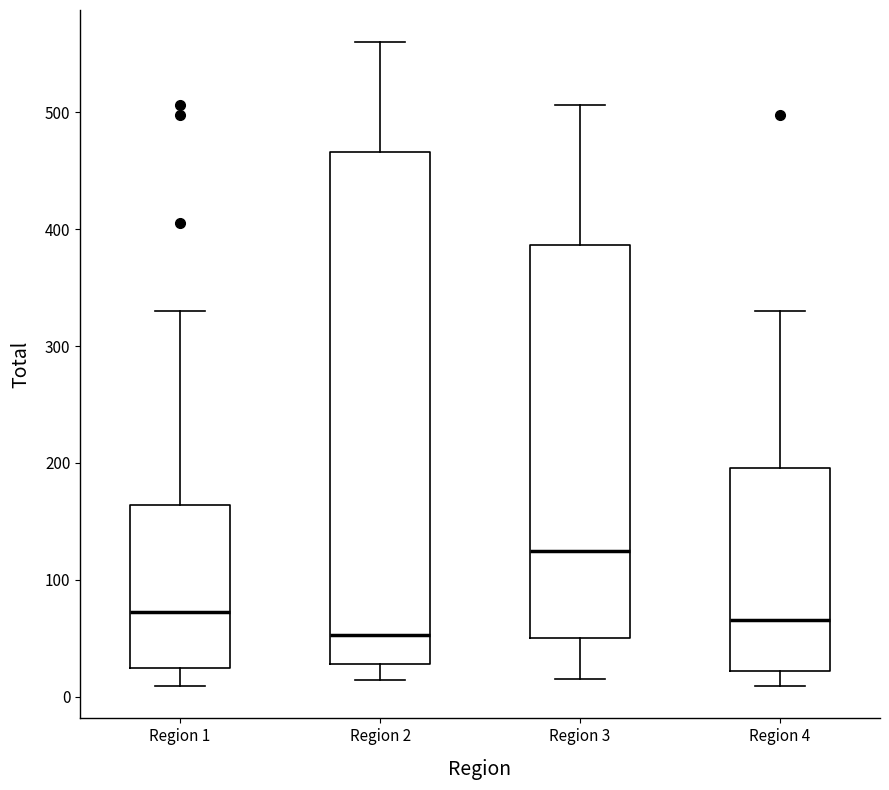

Where does the lower whisker of the box for Region 4 end on the y-axis? The values are not printed on the chart, so give them approximately, as read against the axis.

10